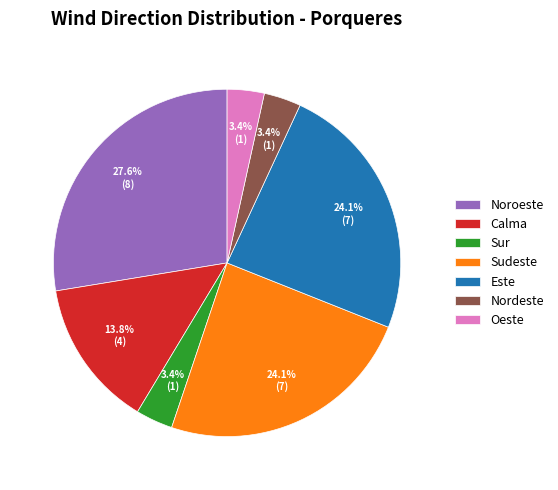

Is it true that Calma is 1% of the pie?

False